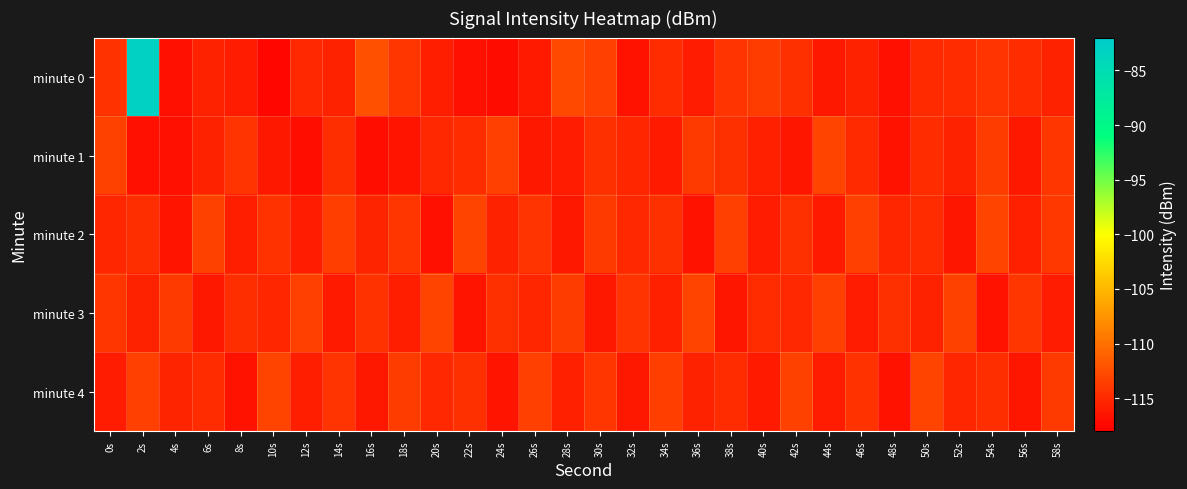

At which category is the sum across all series the highest?

2s